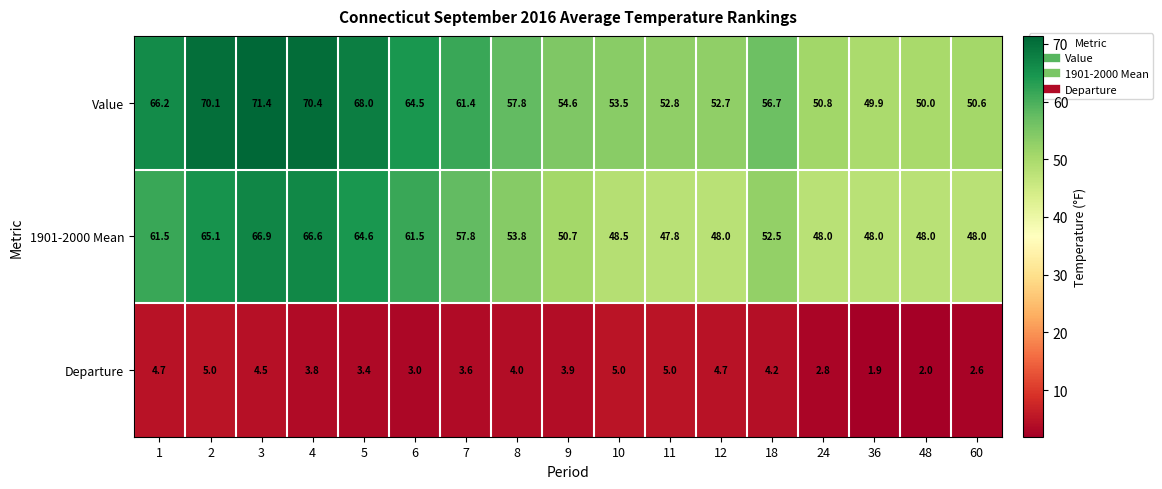

True or false: Value has a value of 12.4 at 36.

False